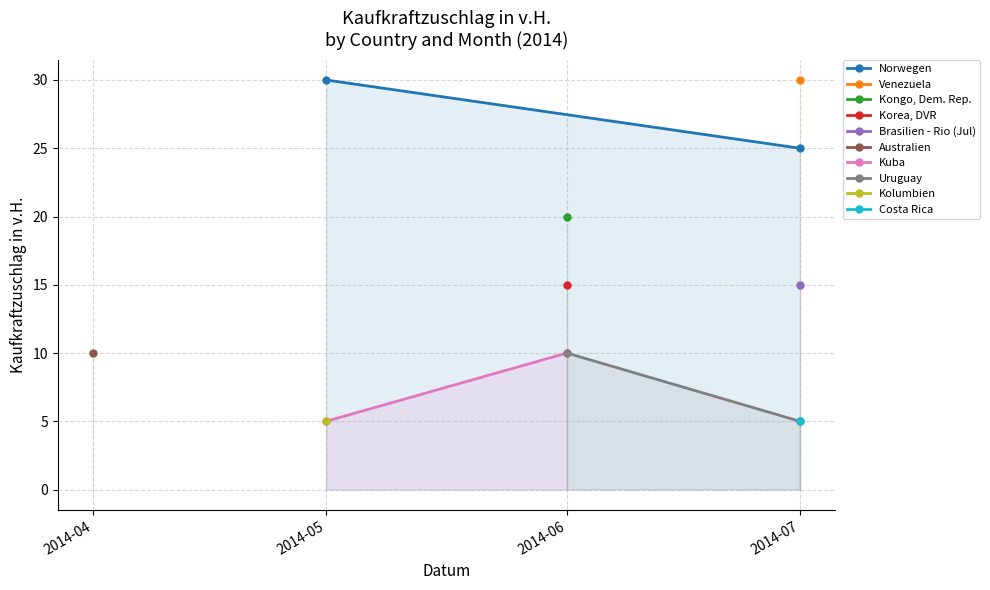

Which series has the largest total across all categories?

Norwegen